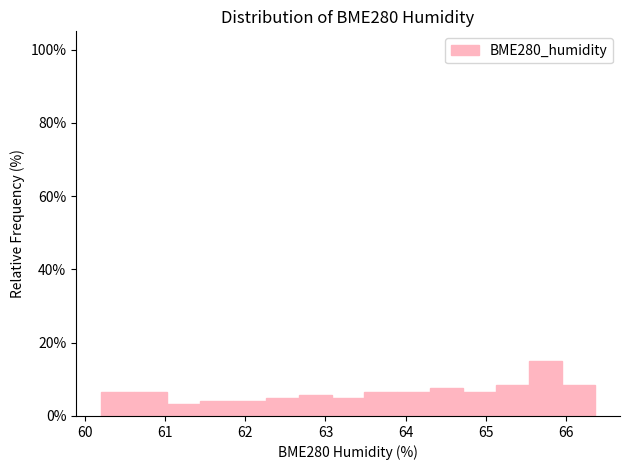

Reading left to right, list every bar in this chart as the range it spans on the x-axis followed by its height. Neither the bar edges nor the heights are printed on the chart, so give them approximately, as read against the axes.

60.2 to 60.6: 6
60.6 to 61.0: 6
61.0 to 61.4: 4
61.4 to 61.8: 4
61.8 to 62.3: 4
62.3 to 62.7: 6
62.7 to 63.1: 6
63.1 to 63.5: 6
63.5 to 63.9: 6
63.9 to 64.3: 6
64.3 to 64.7: 8
64.7 to 65.1: 6
65.1 to 65.5: 8
65.5 to 66.0: 16
66.0 to 66.4: 8